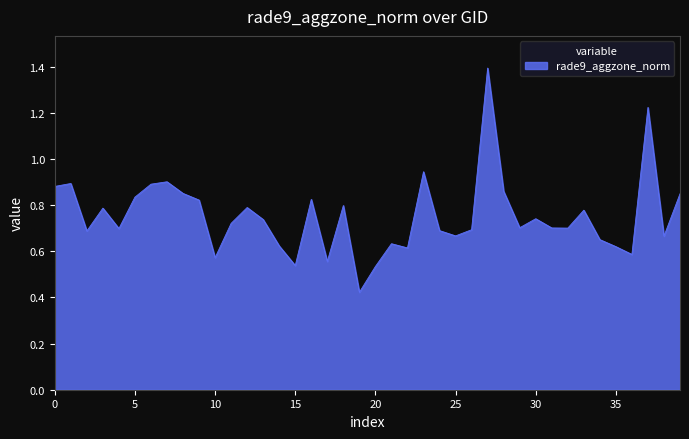

Does the chart display data point markers on the line(s)?

No